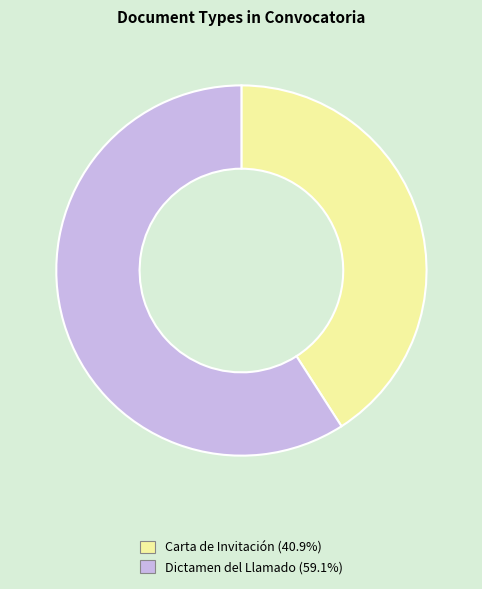

True or false: Carta de Invitación accounts for 32% of the total.

False